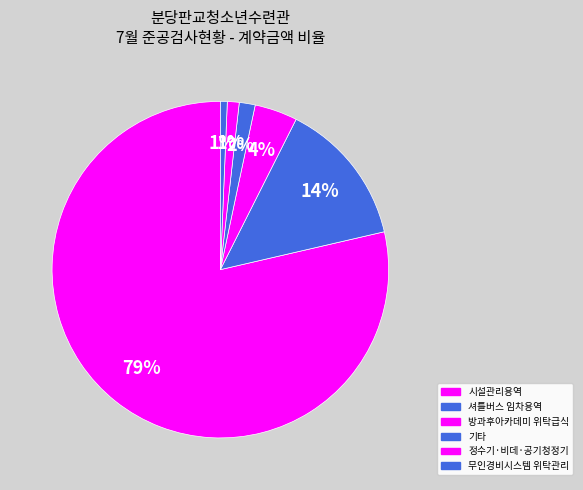

What is the largest slice in the pie chart?

시설관리용역